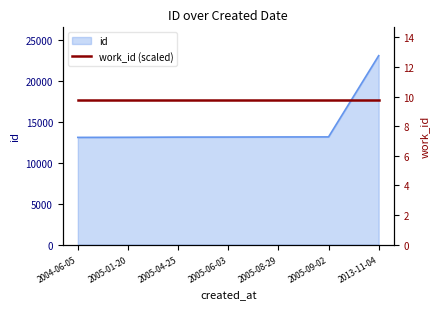

True or false: the data shows 7481 at 2004-06-05.

False